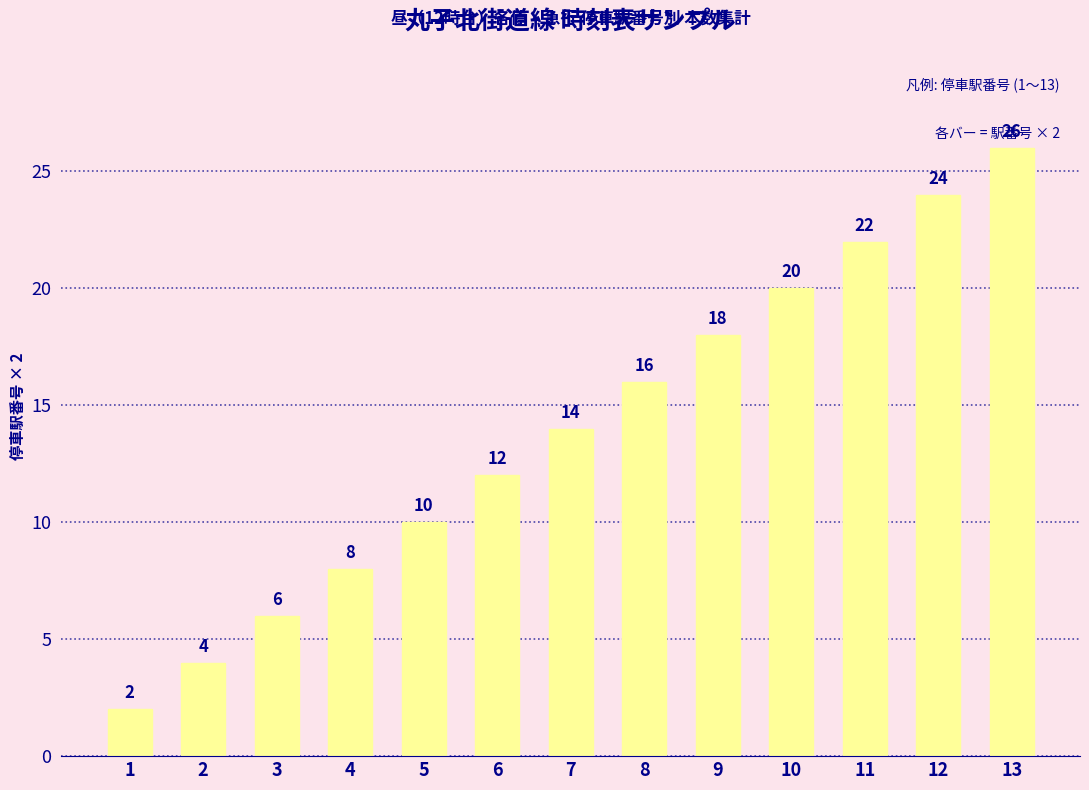

True or false: the data shows 3 at 6.

False